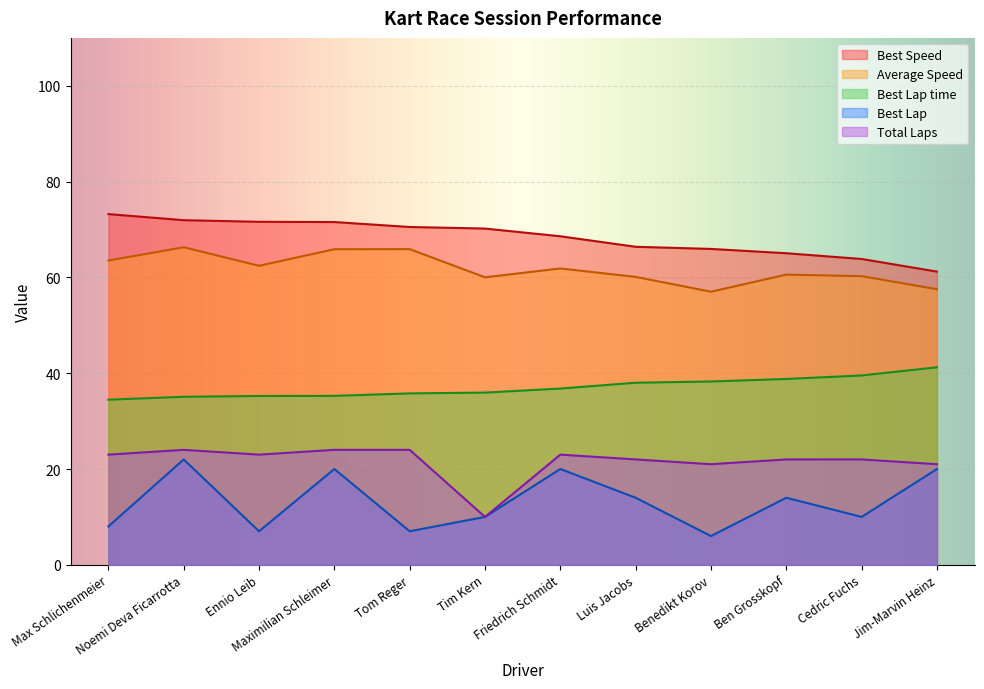

At which label is Total Laps closest to 17?

Benedikt Korov